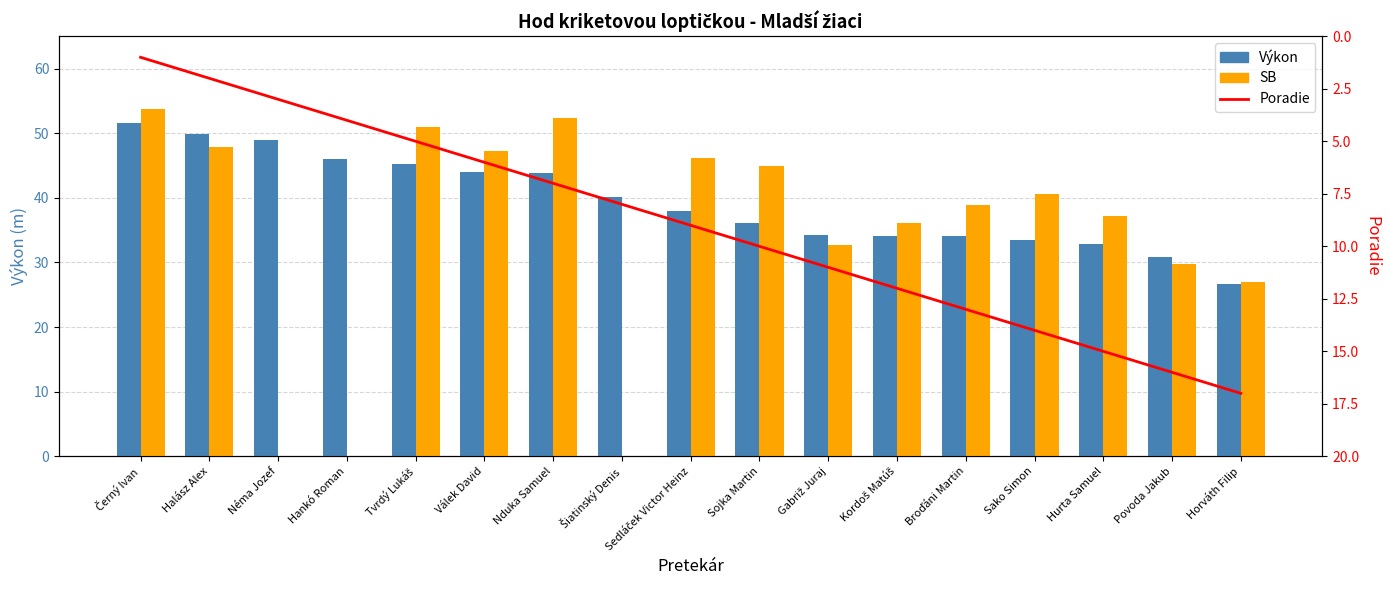

What is the approximate value of Poradie at Sako Simon?

14.0